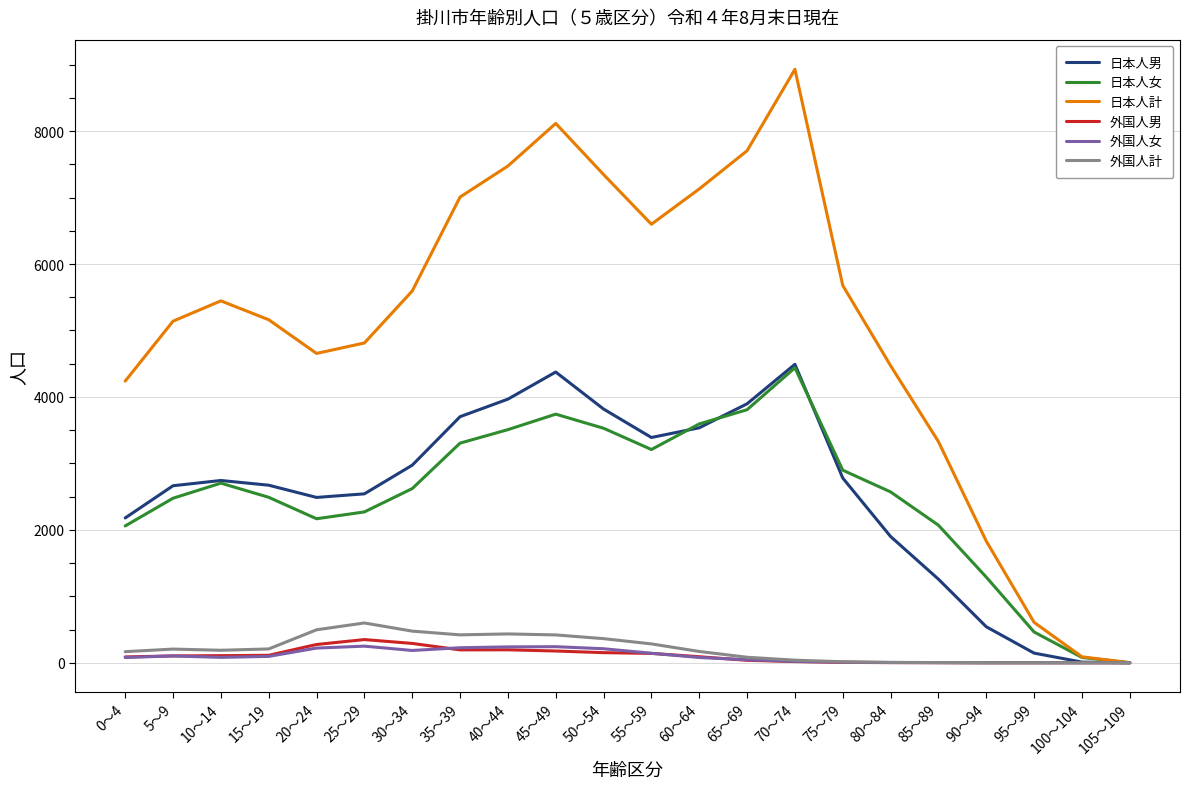

What is the total value across all series at 40～44?

15818